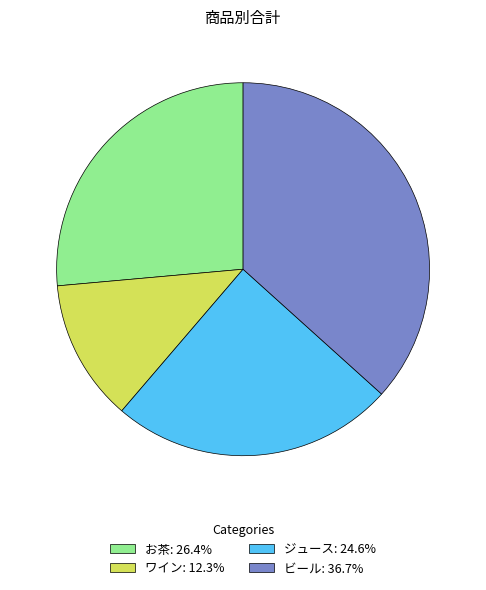

The お茶 slice represents 26% of the pie. True or false?

True